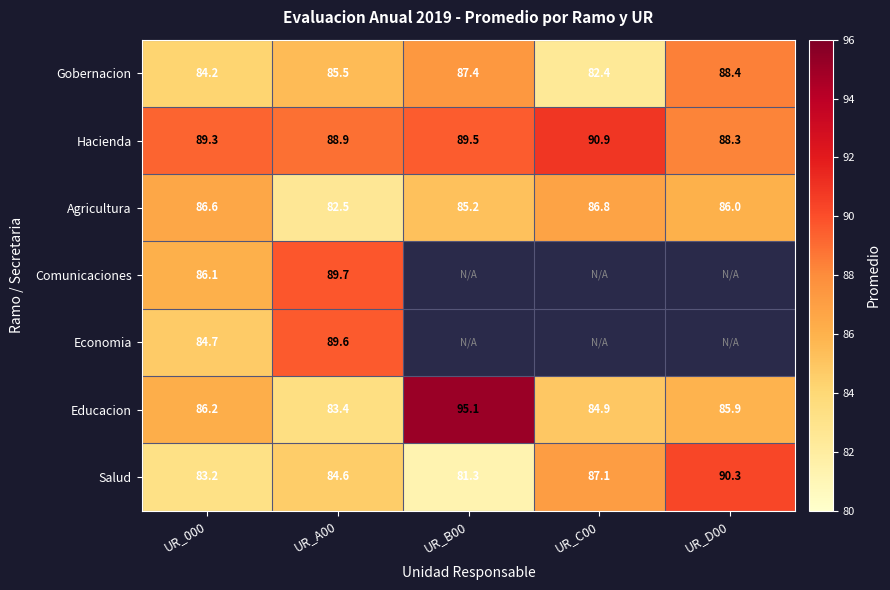

Rank the categories by Educacion value from lowest to highest.

UR_A00, UR_C00, UR_D00, UR_000, UR_B00